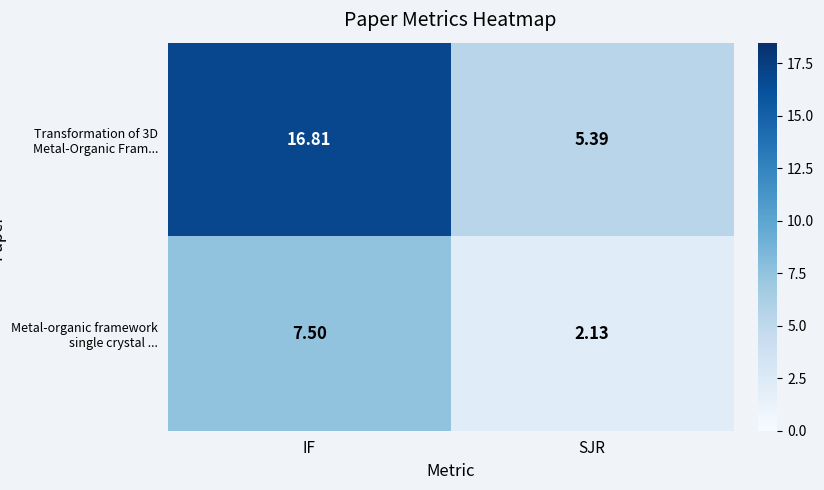

At which category is the sum across all series the highest?

IF